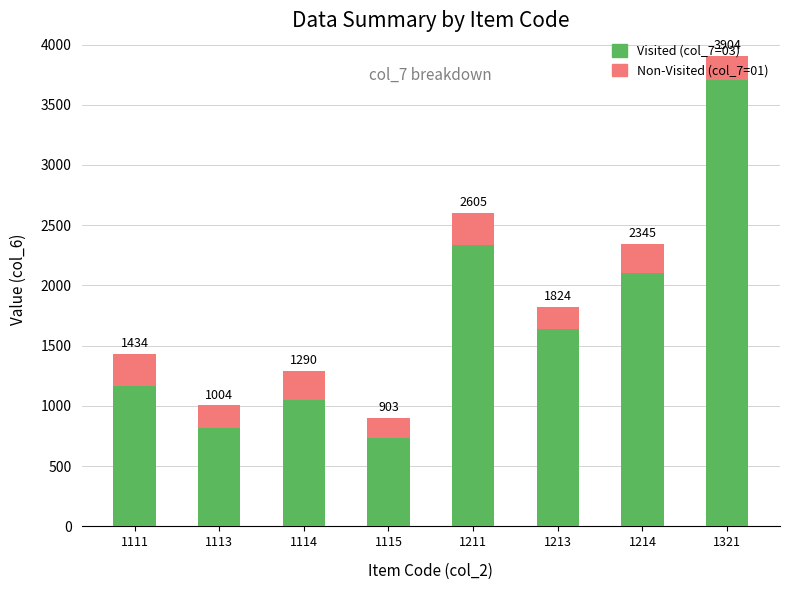

How many bars are there in total?

8